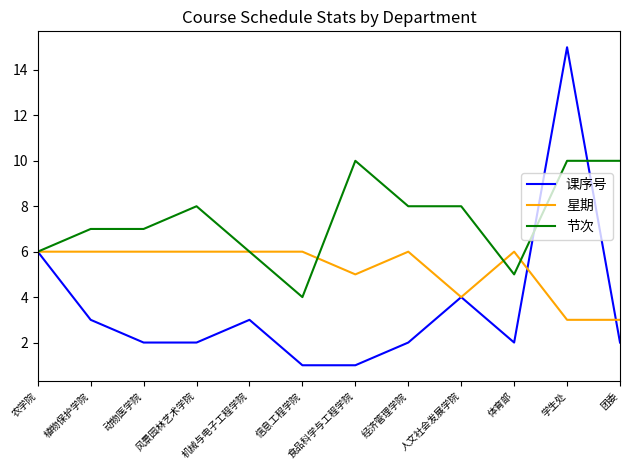

Reading left to right, list all the values displayed in this chart.

课序号: 农学院=6	植物保护学院=3	动物医学院=2	风景园林艺术学院=2	机械与电子工程学院=3	信息工程学院=1	食品科学与工程学院=1	经济管理学院=2	人文社会发展学院=4	体育部=2	学生处=15	团委=2
星期: 农学院=6	植物保护学院=6	动物医学院=6	风景园林艺术学院=6	机械与电子工程学院=6	信息工程学院=6	食品科学与工程学院=5	经济管理学院=6	人文社会发展学院=4	体育部=6	学生处=3	团委=3
节次: 农学院=6	植物保护学院=7	动物医学院=7	风景园林艺术学院=8	机械与电子工程学院=6	信息工程学院=4	食品科学与工程学院=10	经济管理学院=8	人文社会发展学院=8	体育部=5	学生处=10	团委=10